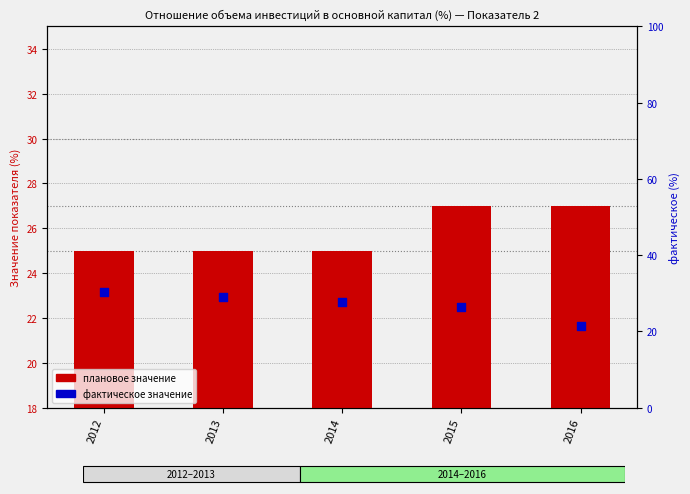

Which series has the largest total across all categories?

фактическое значение